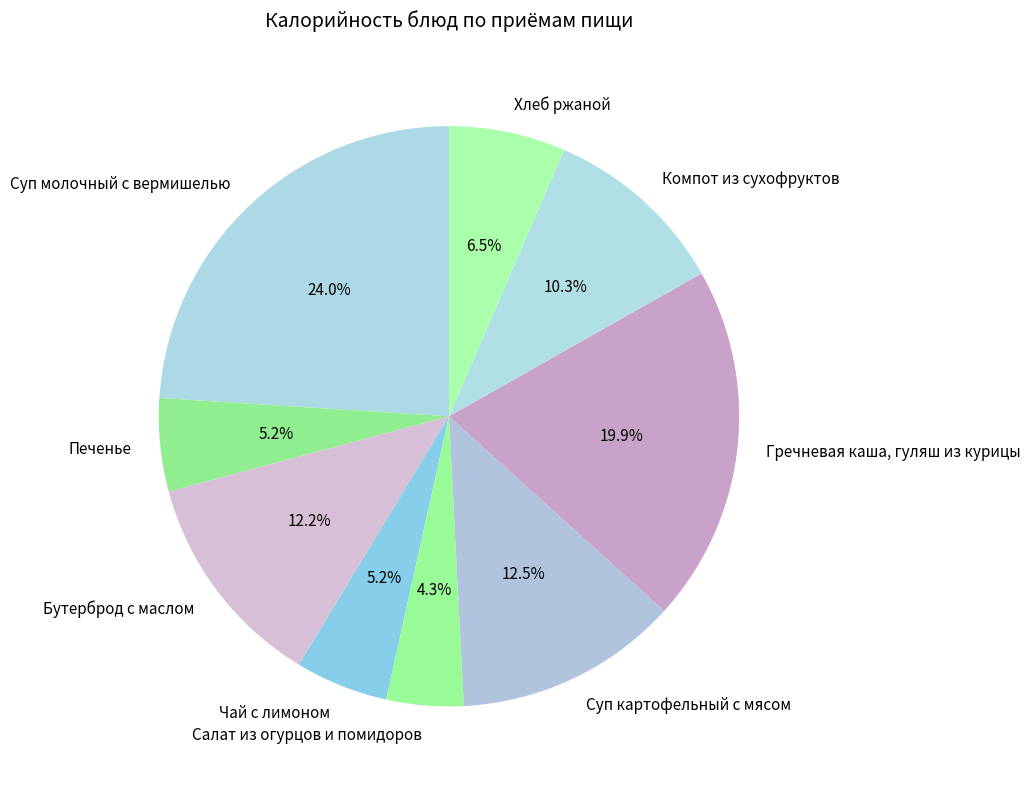

Combined, what portion of the pie is Суп молочный с вермишелью and Салат из огурцов и помидоров?

28.3%